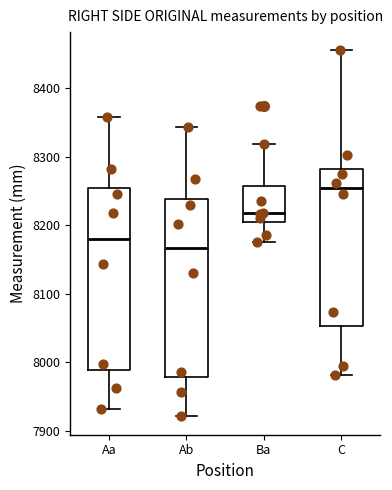

Where does the lower whisker of the box for Aa end on the y-axis? The values are not printed on the chart, so give them approximately, as read against the axis.

7930